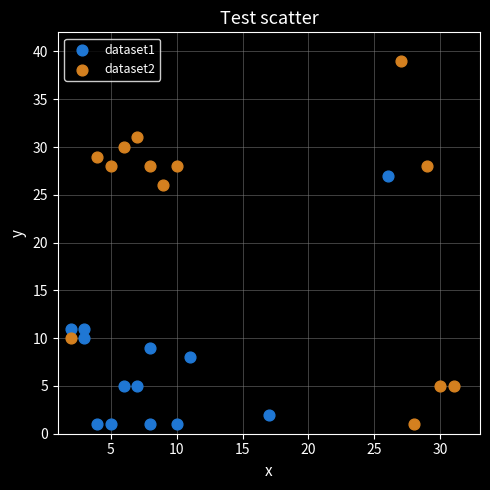

Which series has the widest spread of Y values?

dataset2